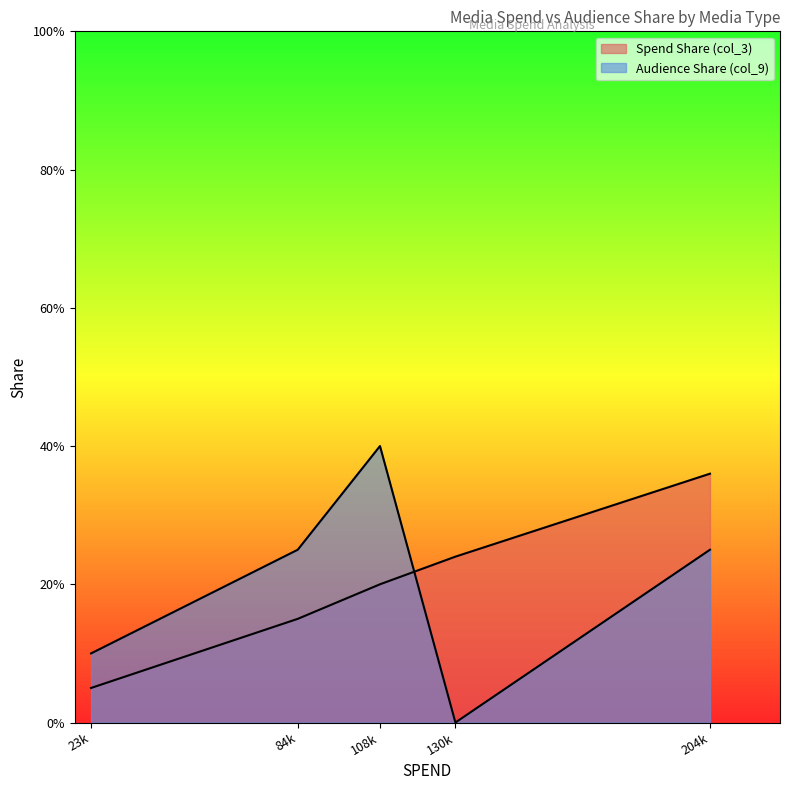

At Out of Home, list the series in order from smallest to largest.

Spend Share (col_3), Audience Share (col_9)